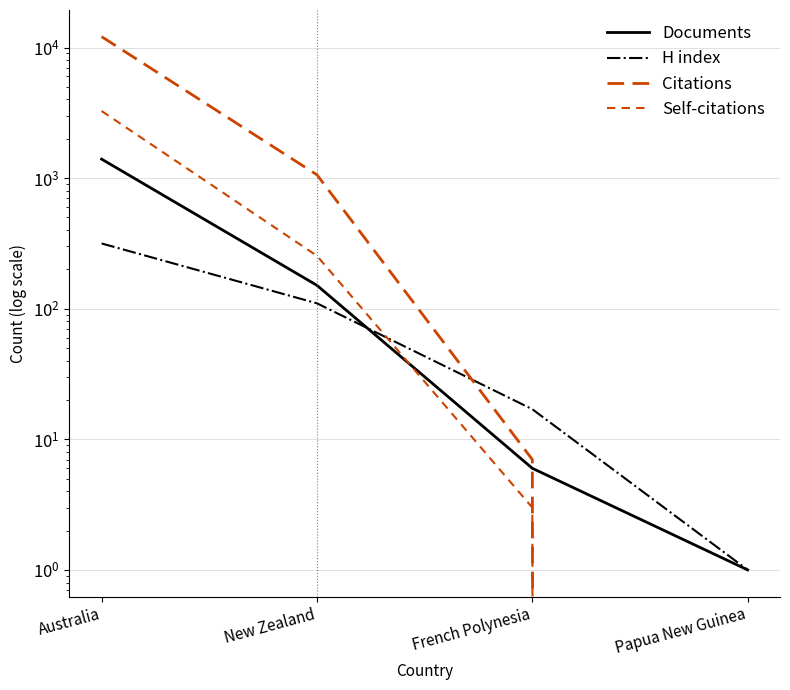

What is the label of the 1st point from the left?

Australia